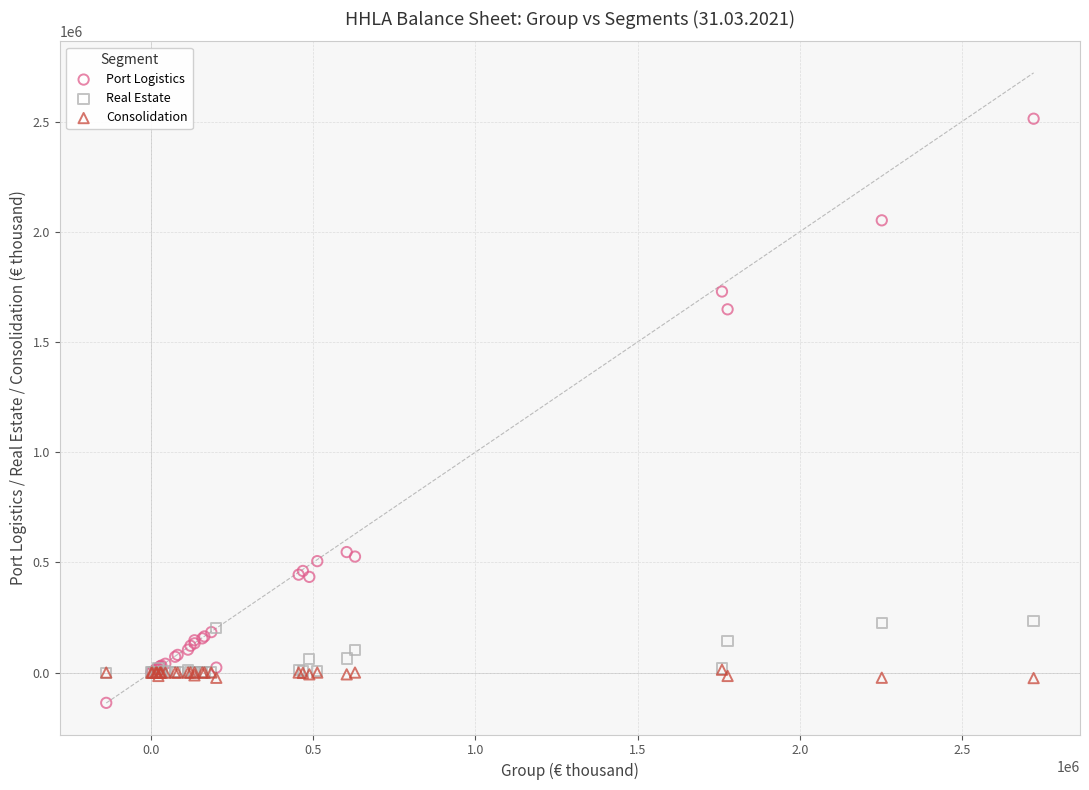

What are all the series names shown in the legend?

Port Logistics, Real Estate, Consolidation